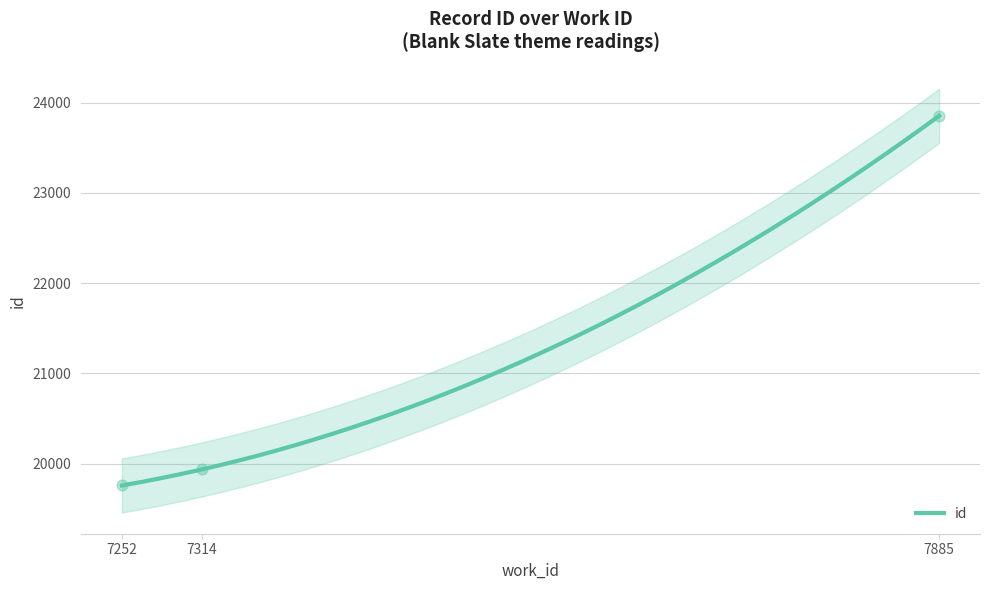

Which has a higher value, 7885 or 7314?

7885